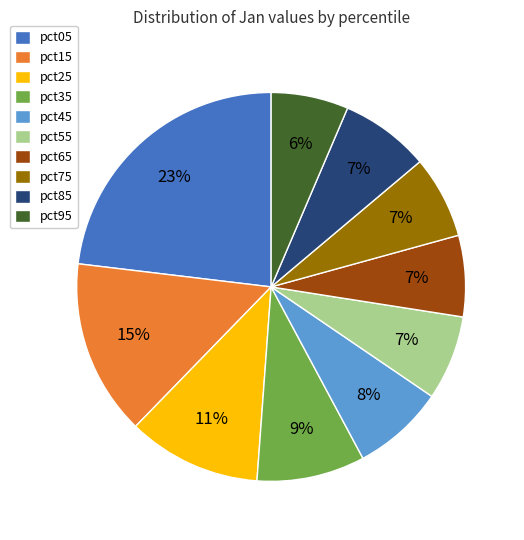

Combined, do pct35 and pct55 account for over 50%?

No